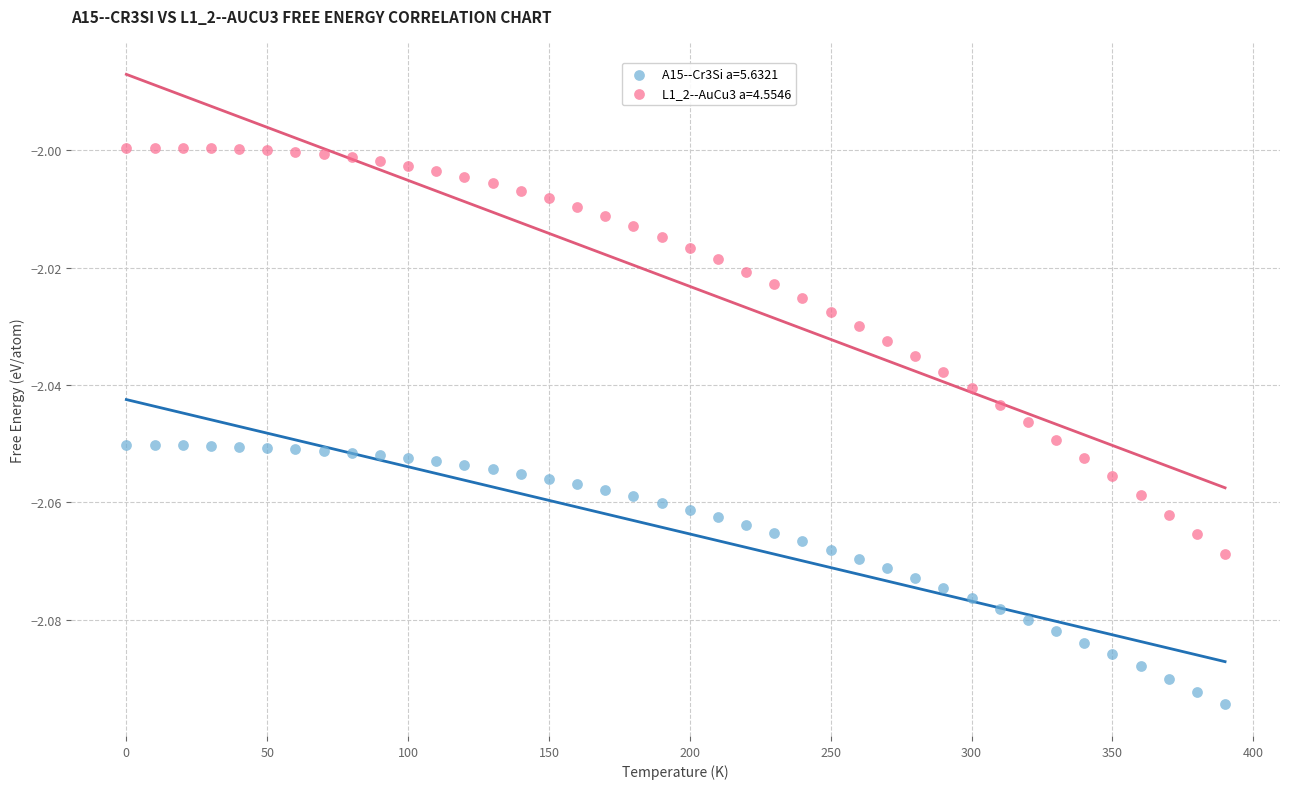

Which series contains the highest Y value?

L1_2--AuCu3 a=4.5546